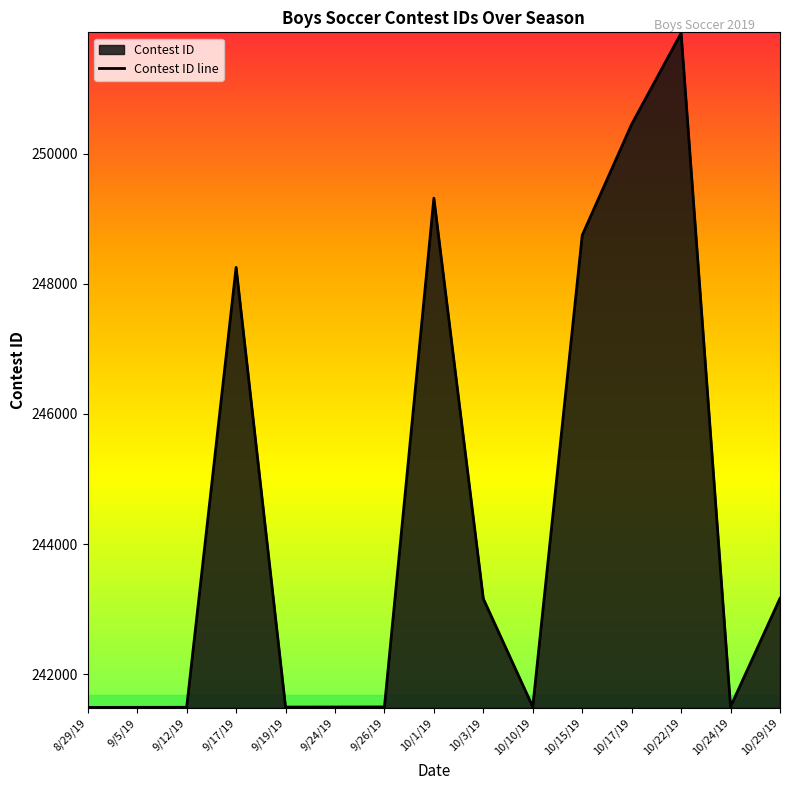

At which label does the data first exceed 241497?

9/17/19